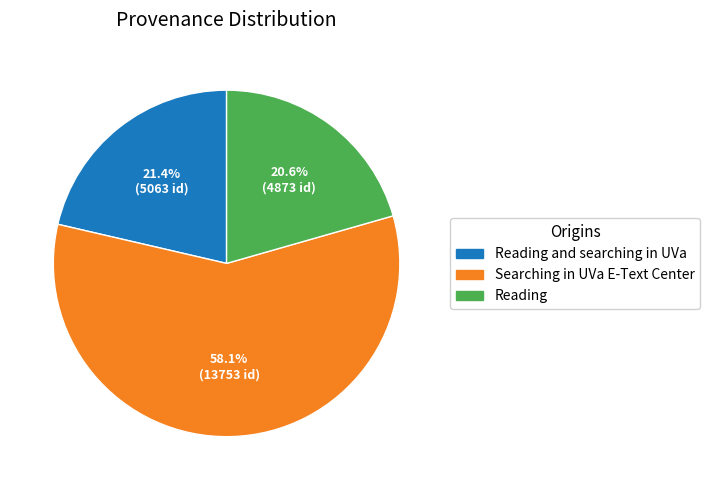

To the nearest percent, what portion does Searching in UVa E-Text Center represent?

58%